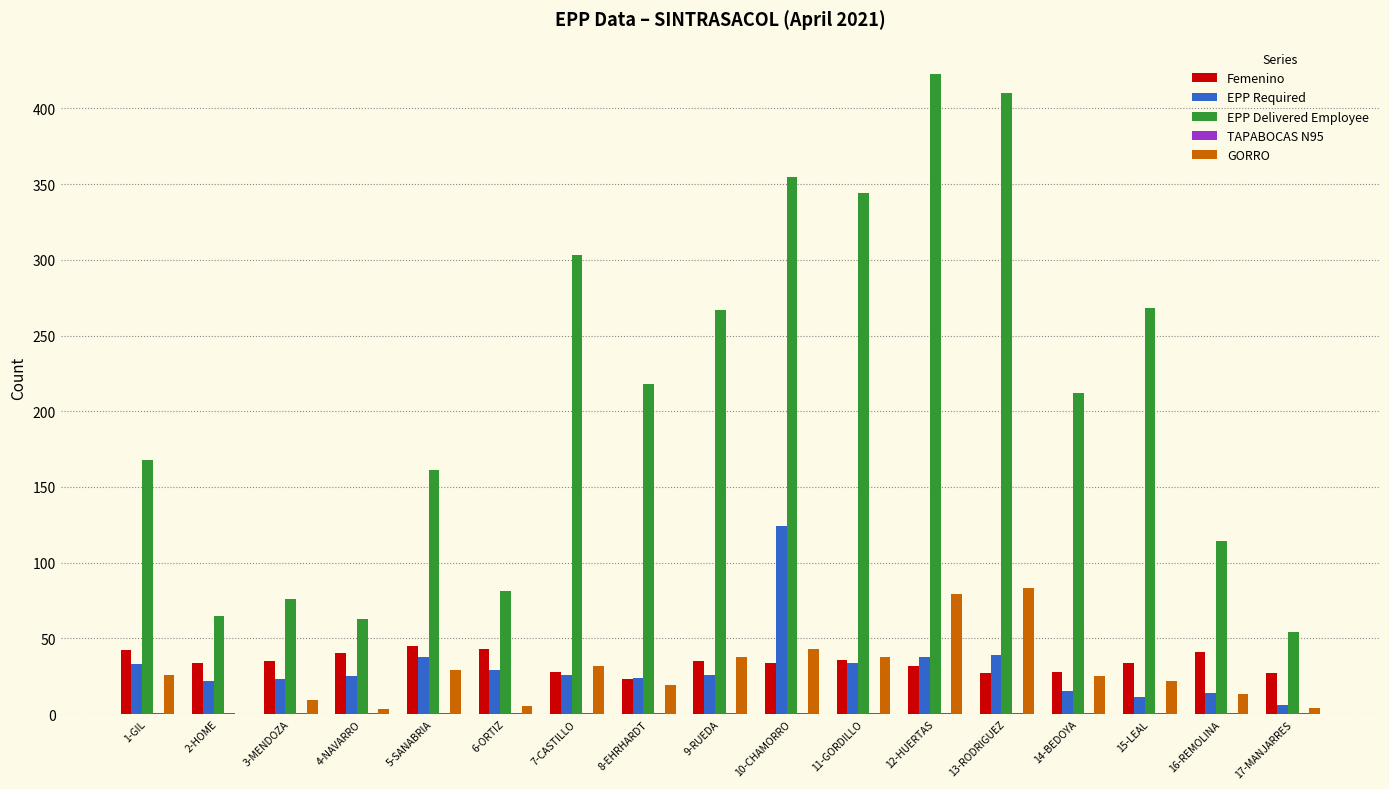

Are the bars horizontal?

No